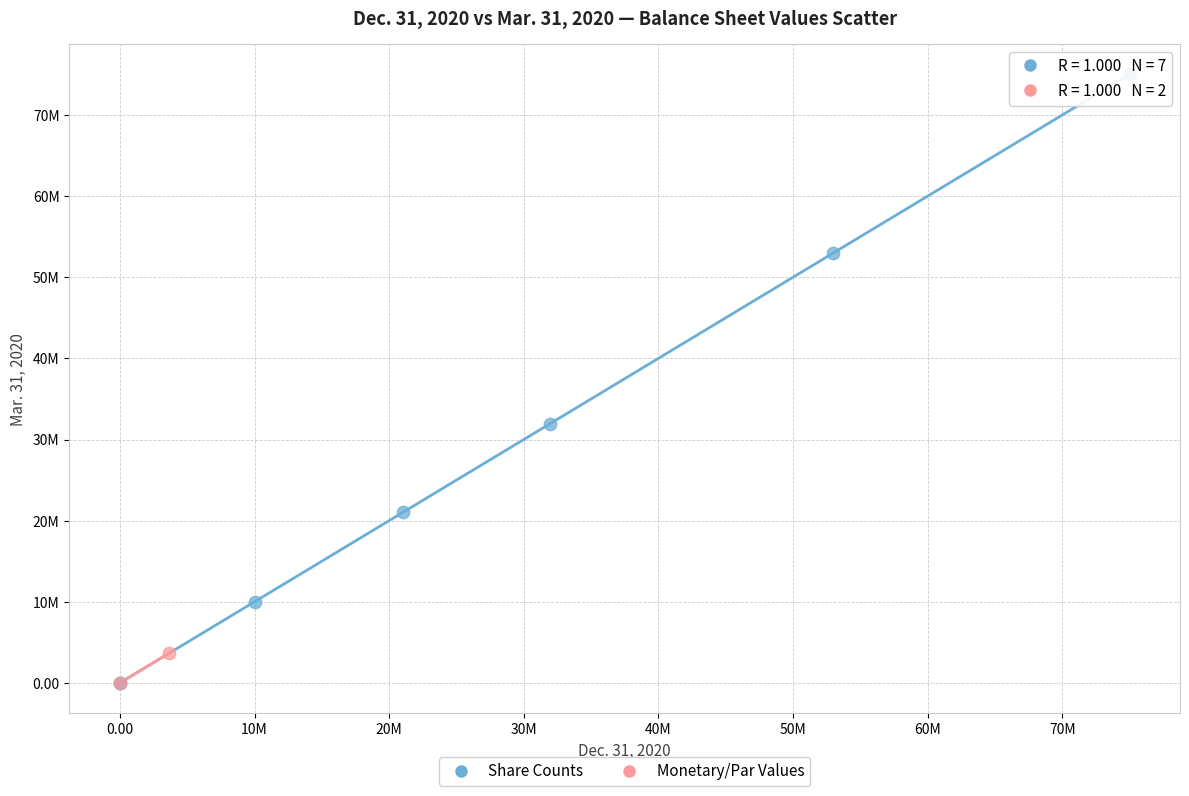

What are all the series names shown in the legend?

Share Counts, Monetary/Par Values